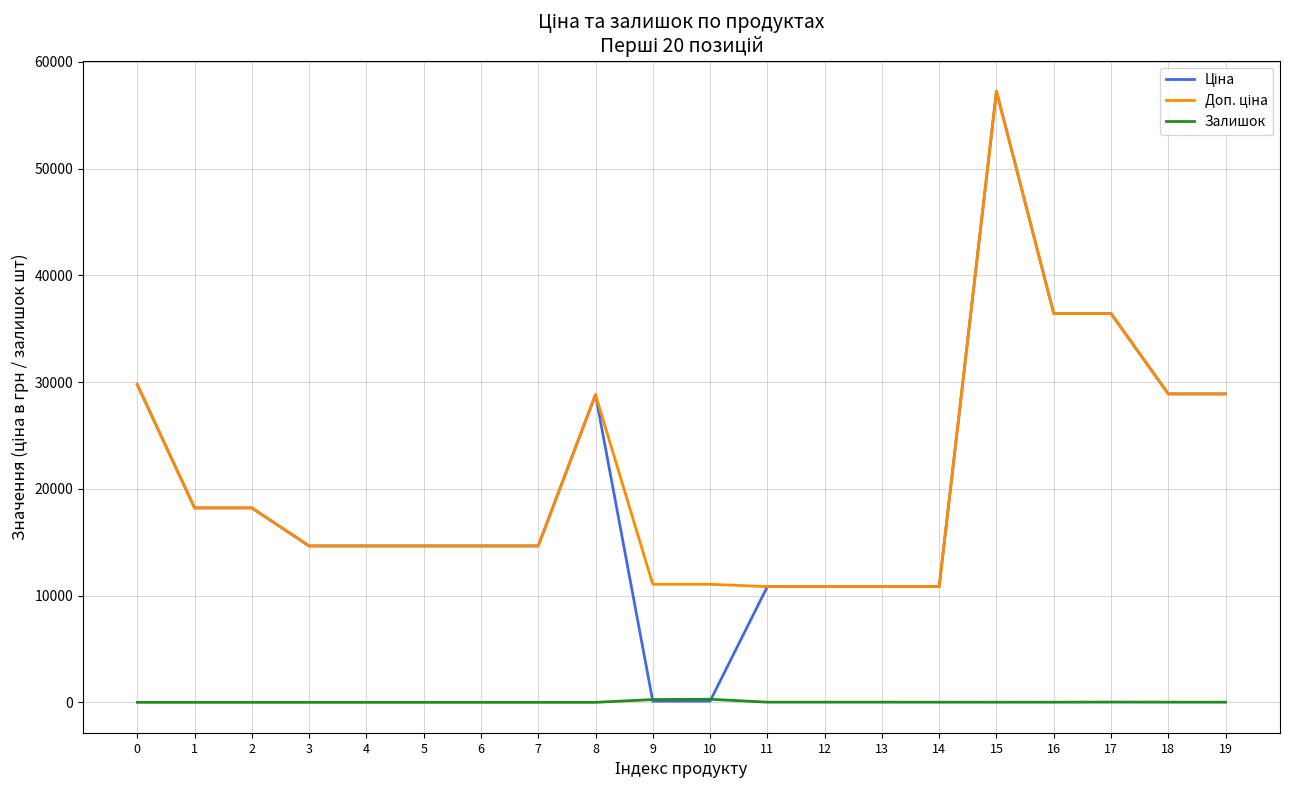

What is the total value across all series at 0?

59523.0